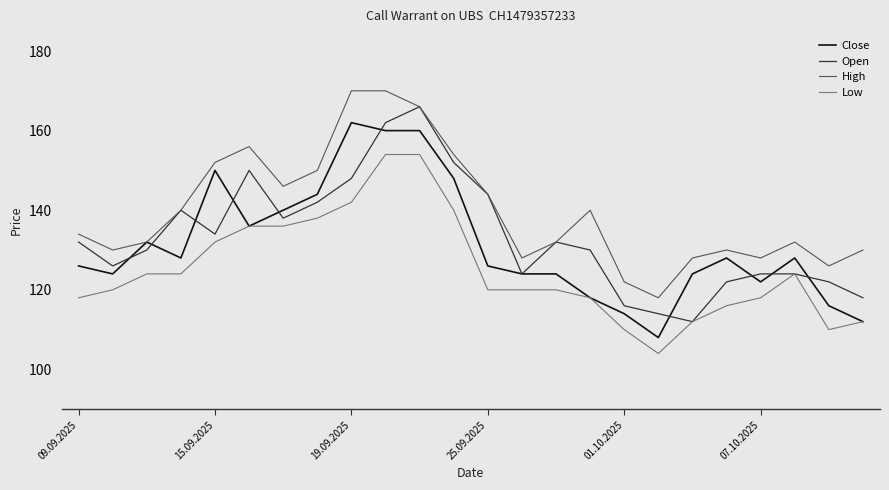

What is the minimum value shown in the chart?

104